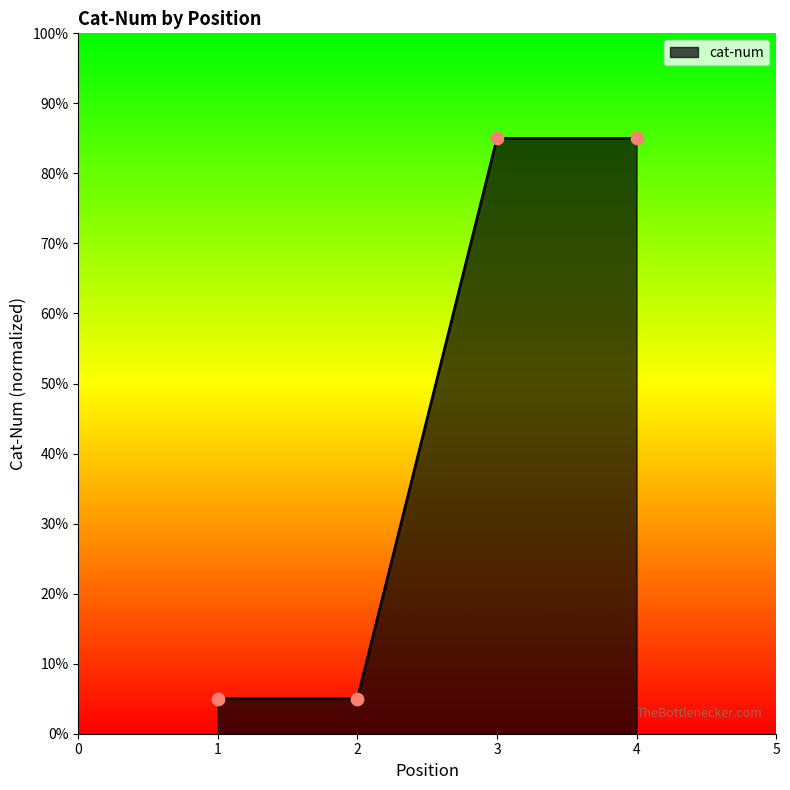

What is the change in value from 2 to 4?

+80